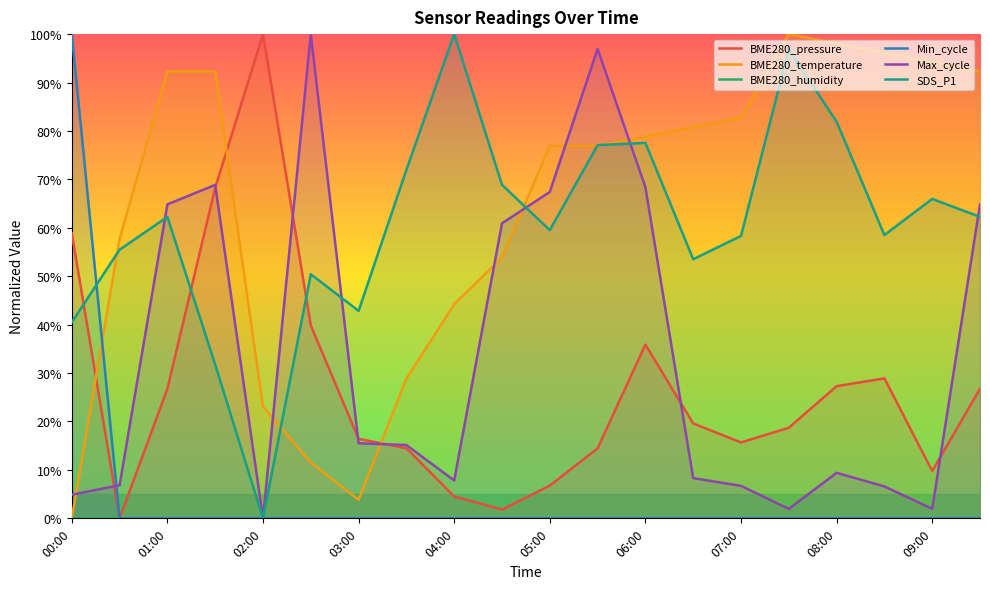

What is the maximum value shown in the chart?

1.0